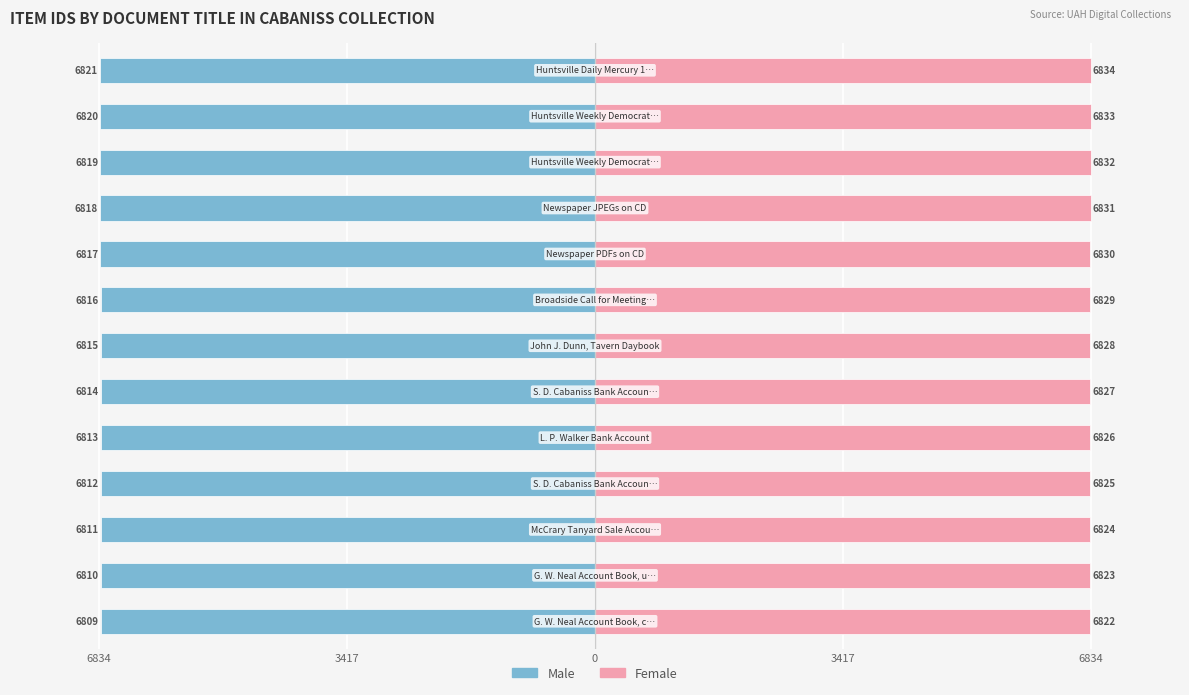

What is the maximum value for Female?

6834